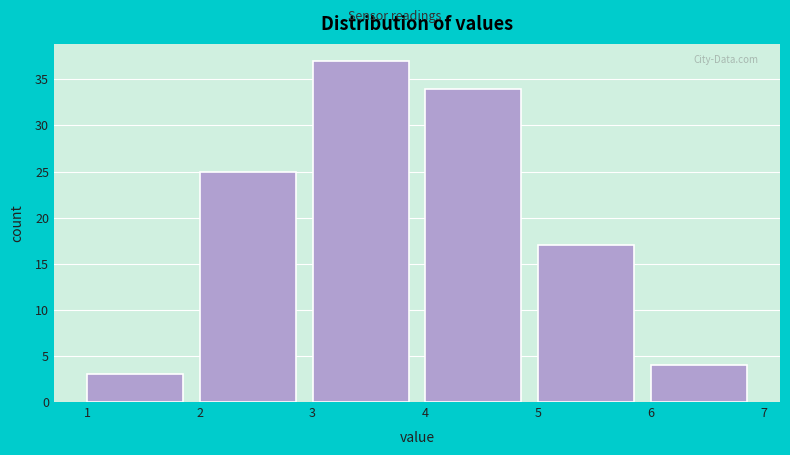

Reading left to right, list every bar in this chart as the range it spans on the x-axis followed by its height. The values are not printed on the chart, so give them approximately, as read against the axis.

1 to 2: 3
2 to 3: 25
3 to 4: 37
4 to 5: 34
5 to 6: 17
6 to 7: 4